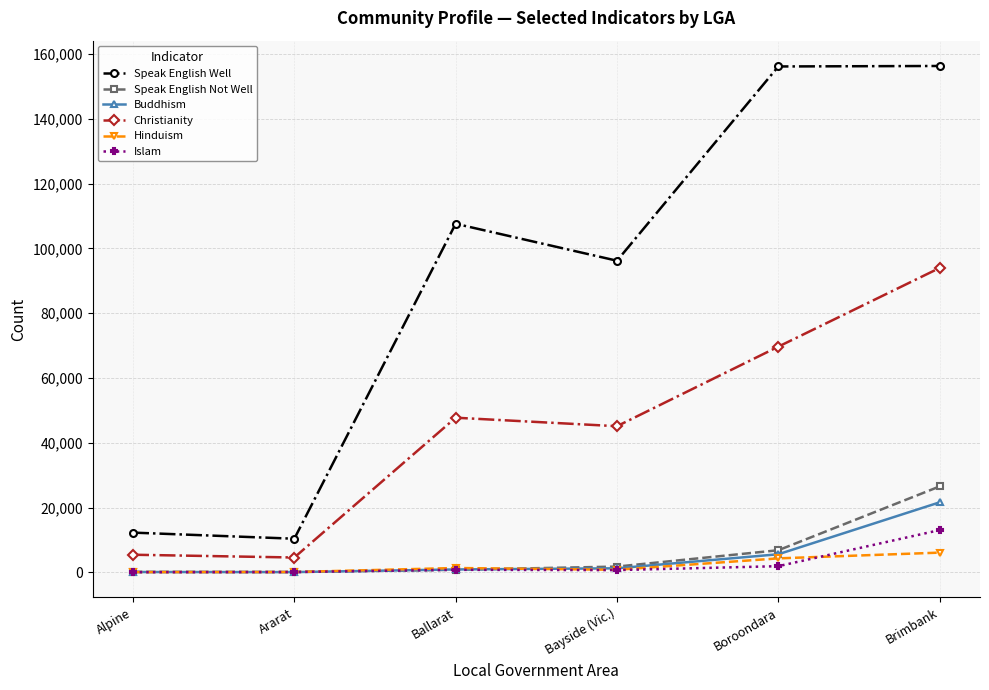

Which series has the largest total across all categories?

Speak English Well